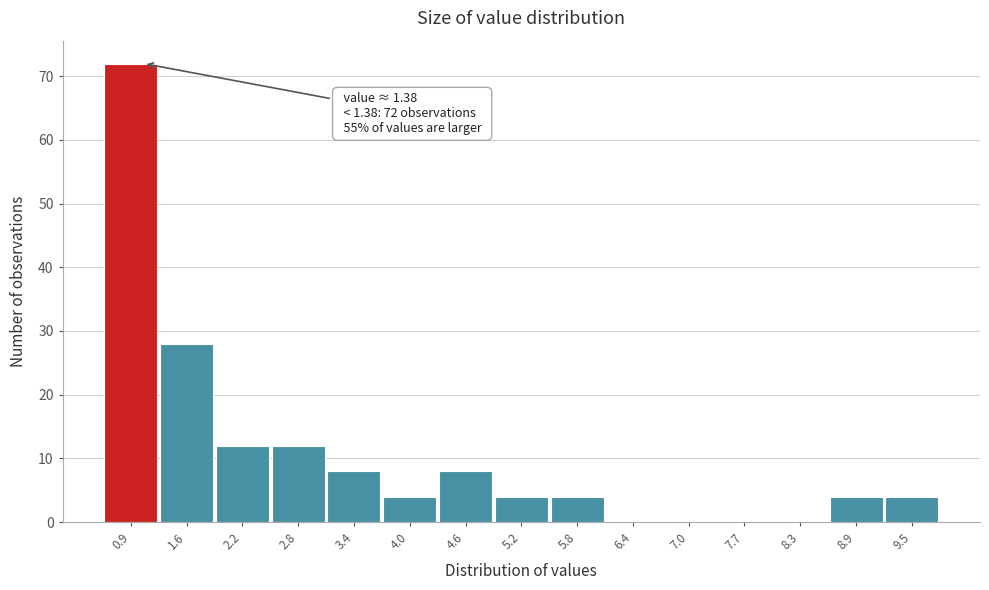

The value at 7.0 is 36. True or false?

False